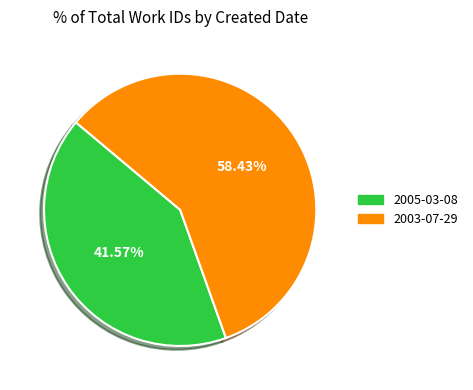

Combined, what portion of the pie is 2005-03-08 and 2003-07-29?

100.0%